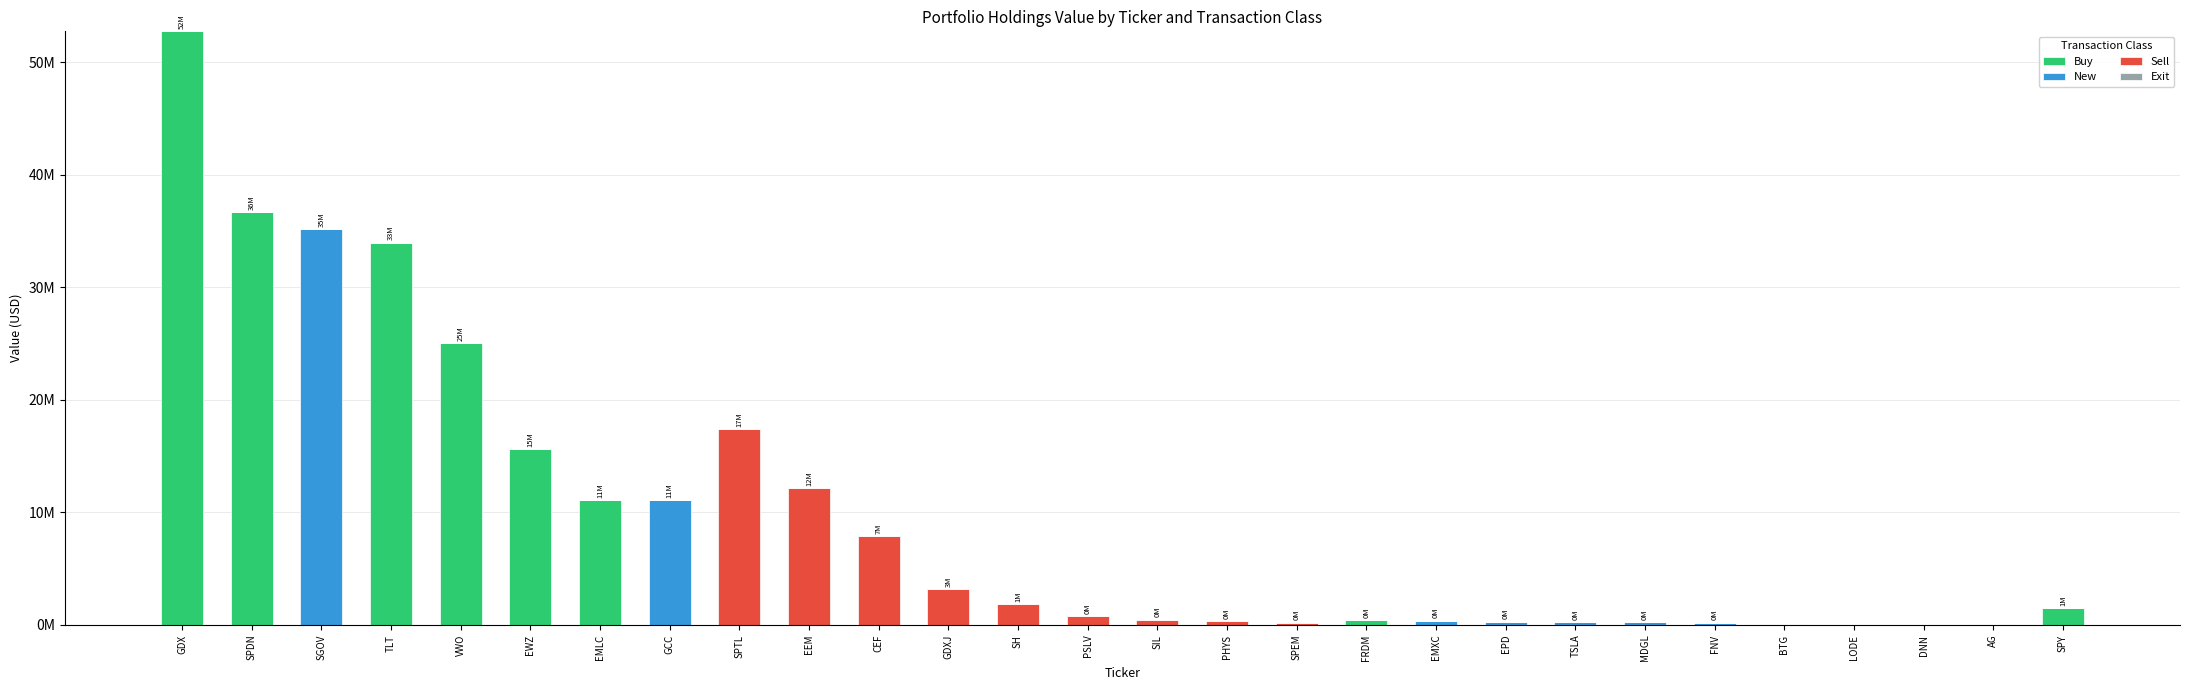

Are the bars grouped side by side (vs. stacked)?

No